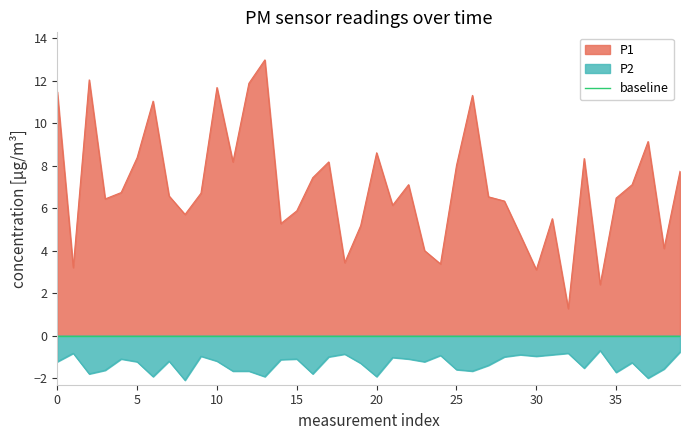

How many data points in P2 are less than -1?

28